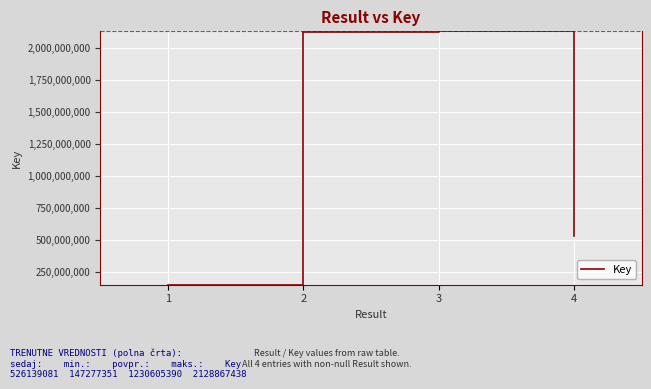

True or false: the data shows 147277351 at 1.

True